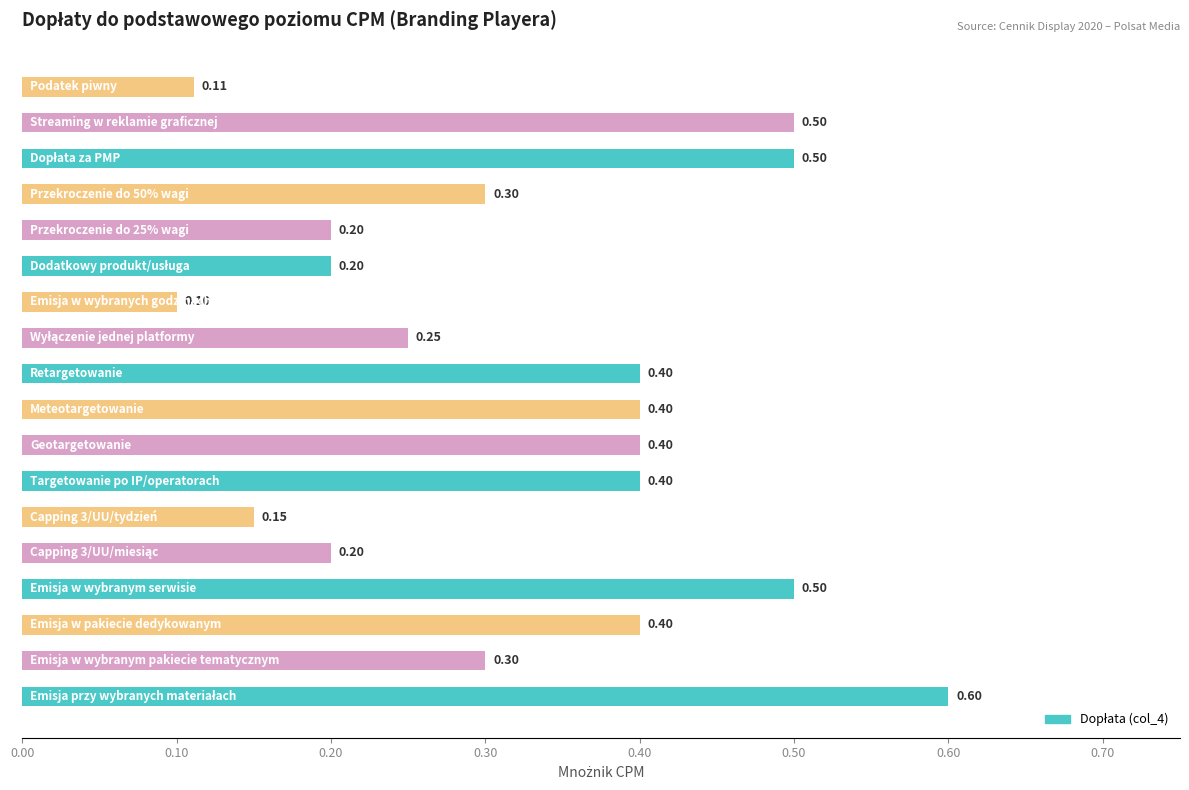

What is the difference between the second highest and second lowest values?

0.4